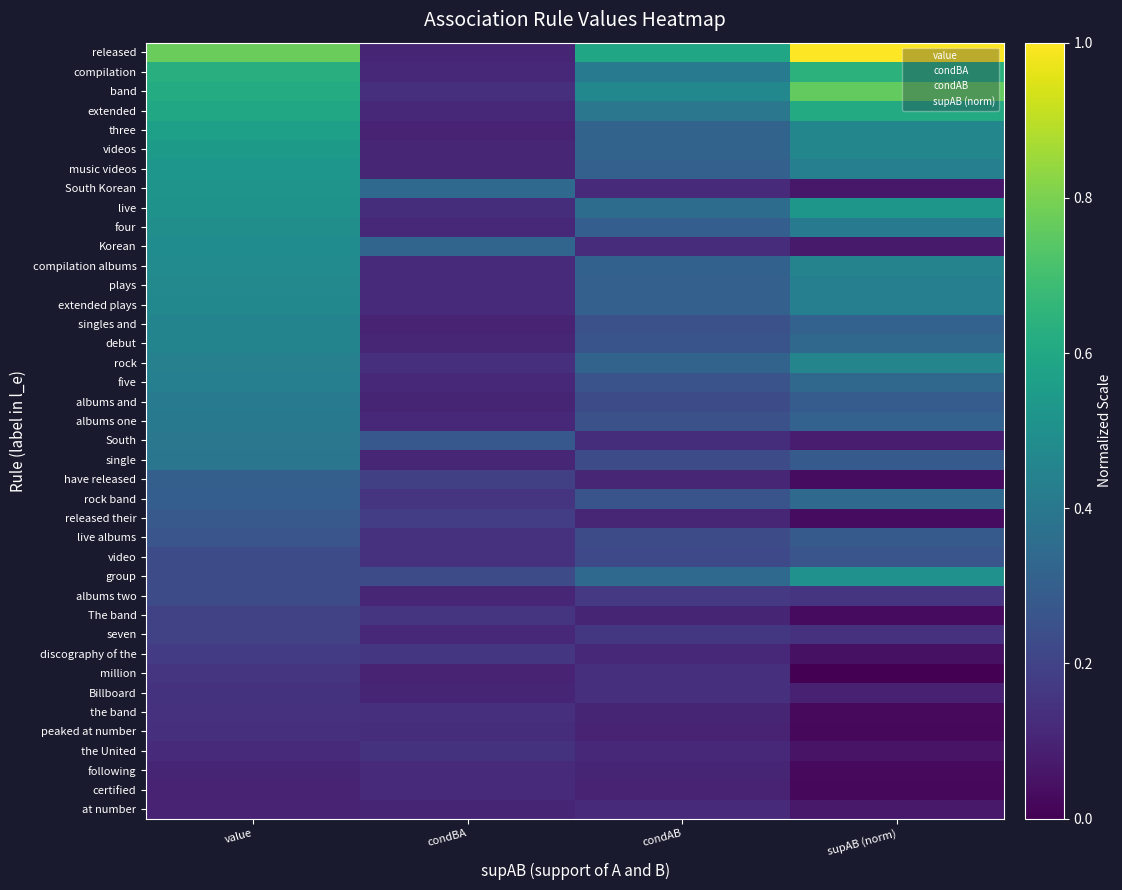

Reading left to right, list all the values displayed in this chart.

released: value=0.8	condBA=0.1	condAB=0.6	supAB (norm)=1.0
compilation: value=0.6	condBA=0.1	condAB=0.4	supAB (norm)=0.6
band: value=0.6	condBA=0.1	condAB=0.5	supAB (norm)=0.8
extended: value=0.6	condBA=0.1	condAB=0.4	supAB (norm)=0.6
three: value=0.6	condBA=0.1	condAB=0.3	supAB (norm)=0.5
videos: value=0.5	condBA=0.1	condAB=0.3	supAB (norm)=0.5
music videos: value=0.5	condBA=0.1	condAB=0.3	supAB (norm)=0.4
South Korean: value=0.5	condBA=0.3	condAB=0.1	supAB (norm)=0.1
live: value=0.5	condBA=0.1	condAB=0.4	supAB (norm)=0.5
four: value=0.5	condBA=0.1	condAB=0.3	supAB (norm)=0.4
Korean: value=0.5	condBA=0.3	condAB=0.1	supAB (norm)=0.1
compilation albums: value=0.5	condBA=0.1	condAB=0.3	supAB (norm)=0.4
plays: value=0.5	condBA=0.1	condAB=0.3	supAB (norm)=0.4
extended plays: value=0.5	condBA=0.1	condAB=0.3	supAB (norm)=0.4
singles and: value=0.5	condBA=0.1	condAB=0.2	supAB (norm)=0.3
debut: value=0.4	condBA=0.1	condAB=0.3	supAB (norm)=0.3
rock: value=0.4	condBA=0.1	condAB=0.3	supAB (norm)=0.5
five: value=0.4	condBA=0.1	condAB=0.3	supAB (norm)=0.3
albums and: value=0.4	condBA=0.1	condAB=0.2	supAB (norm)=0.3
albums one: value=0.4	condBA=0.1	condAB=0.2	supAB (norm)=0.3
South: value=0.4	condBA=0.3	condAB=0.1	supAB (norm)=0.1
single: value=0.4	condBA=0.1	condAB=0.2	supAB (norm)=0.3
have released: value=0.3	condBA=0.2	condAB=0.1	supAB (norm)=0.0
rock band: value=0.3	condBA=0.2	condAB=0.3	supAB (norm)=0.3
released their: value=0.3	condBA=0.2	condAB=0.1	supAB (norm)=0.0
live albums: value=0.3	condBA=0.1	condAB=0.2	supAB (norm)=0.3
video: value=0.2	condBA=0.1	condAB=0.2	supAB (norm)=0.3
group: value=0.2	condBA=0.2	condAB=0.3	supAB (norm)=0.5
albums two: value=0.2	condBA=0.1	condAB=0.2	supAB (norm)=0.2
The band: value=0.2	condBA=0.2	condAB=0.1	supAB (norm)=0.0
seven: value=0.2	condBA=0.1	condAB=0.2	supAB (norm)=0.1
discography of the: value=0.2	condBA=0.2	condAB=0.1	supAB (norm)=0.0
million: value=0.2	condBA=0.1	condAB=0.1	supAB (norm)=0.0
Billboard: value=0.1	condBA=0.1	condAB=0.1	supAB (norm)=0.1
the band: value=0.1	condBA=0.1	condAB=0.1	supAB (norm)=0.0
peaked at number: value=0.1	condBA=0.1	condAB=0.1	supAB (norm)=0.0
the United: value=0.1	condBA=0.1	condAB=0.1	supAB (norm)=0.1
following: value=0.1	condBA=0.1	condAB=0.1	supAB (norm)=0.0
certified: value=0.1	condBA=0.1	condAB=0.1	supAB (norm)=0.0
at number: value=0.1	condBA=0.1	condAB=0.1	supAB (norm)=0.1